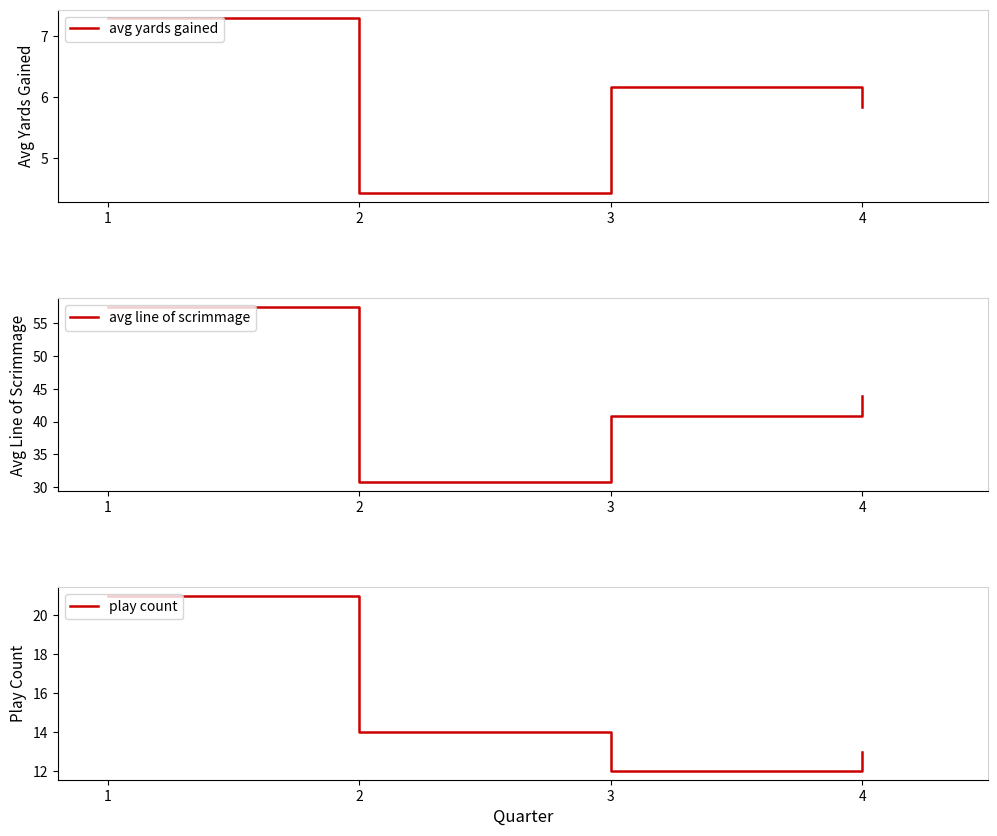

How many lines are shown in the chart?

3